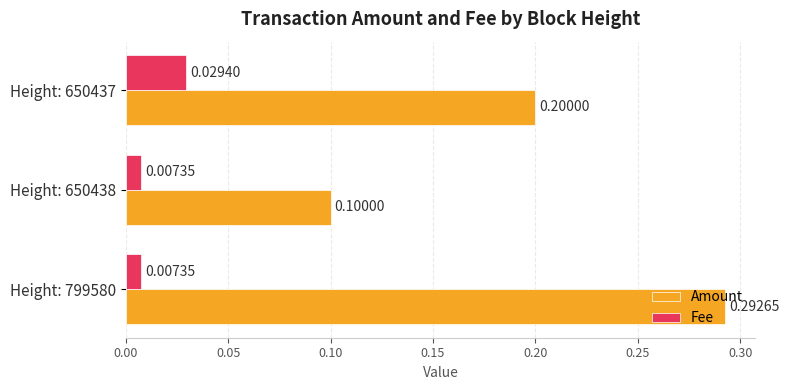

Between Height: 799580 and Height: 650437, which series saw the biggest shift?

Amount